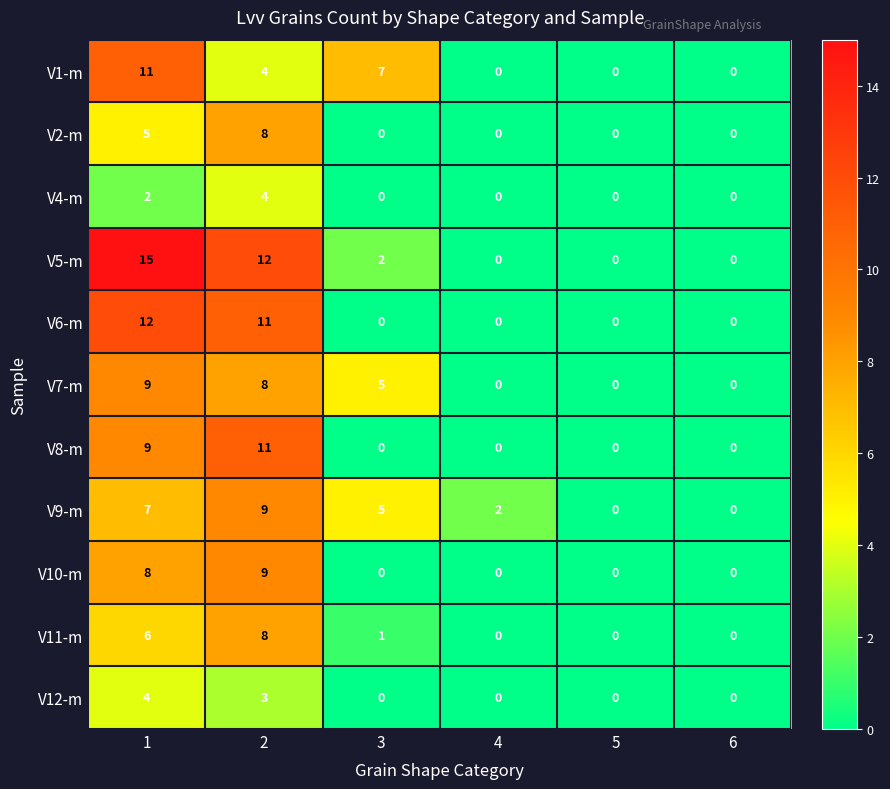

How many series are shown in this chart?

11